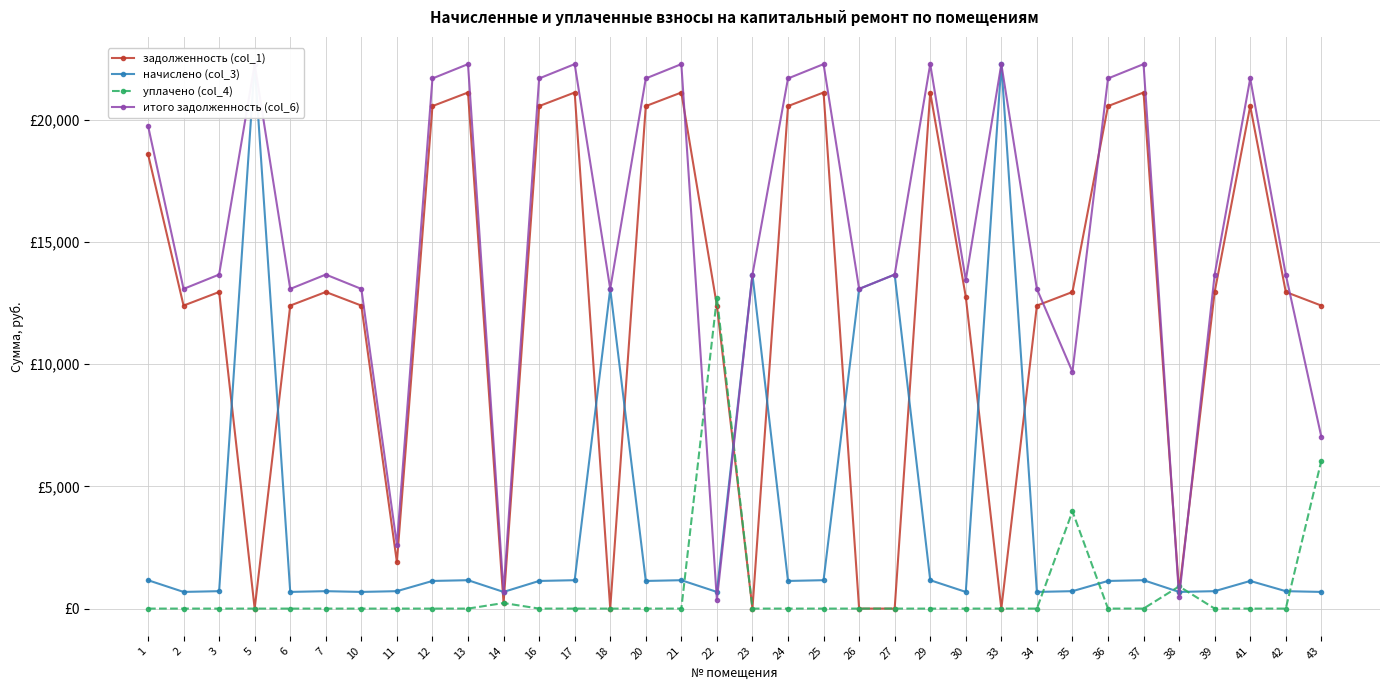

At how many categories does at least one series exceed 11100?

31